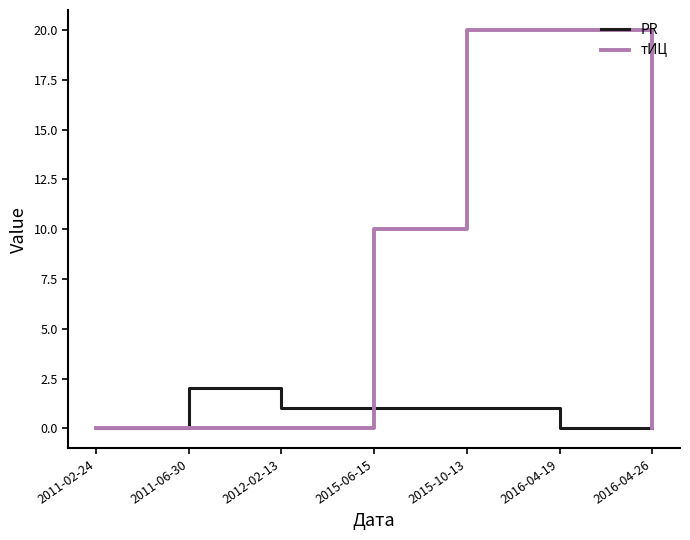

What position from the right is 2015-06-15?

4